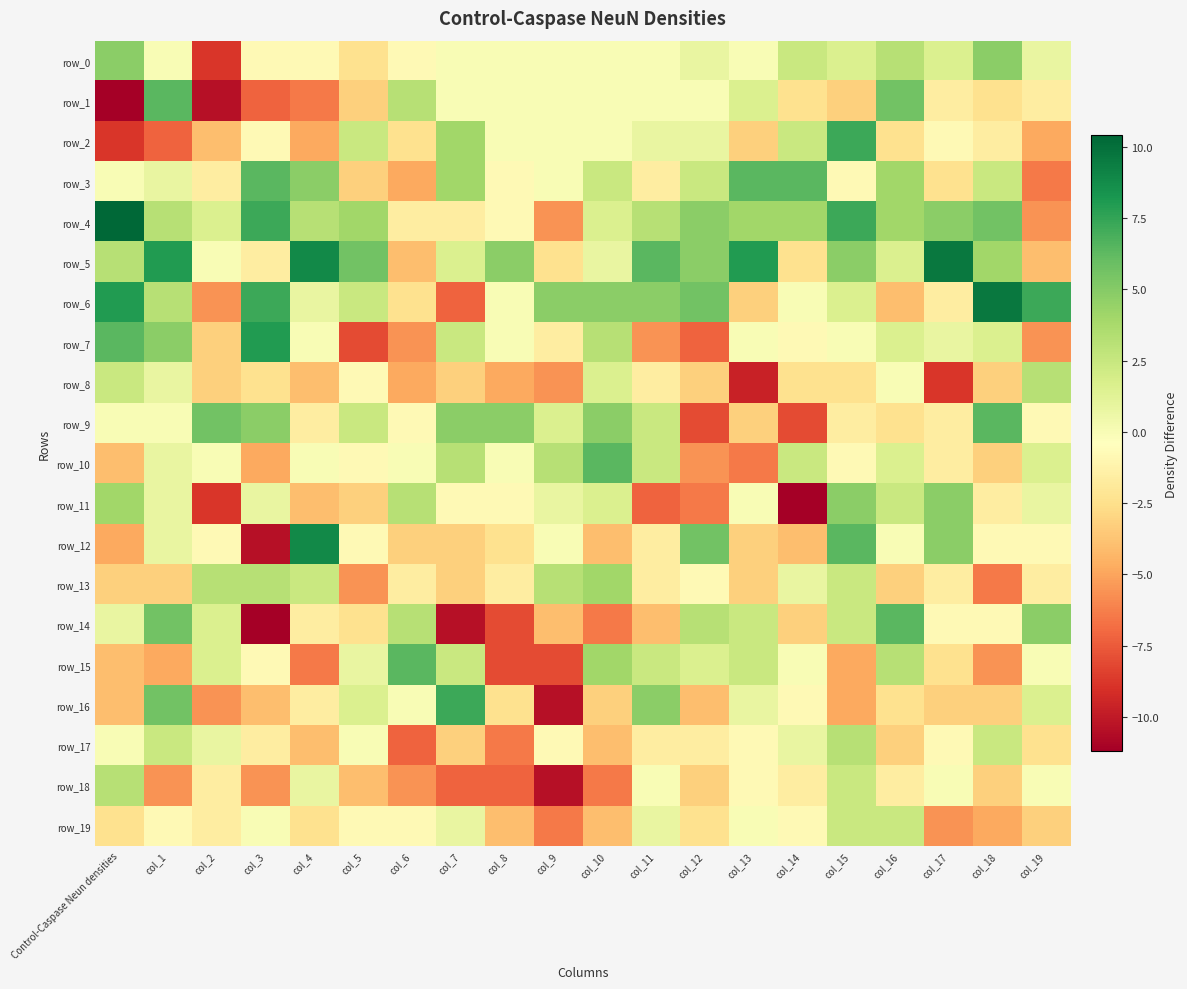

The value of row_6 at col_14 is 0.0. True or false?

True